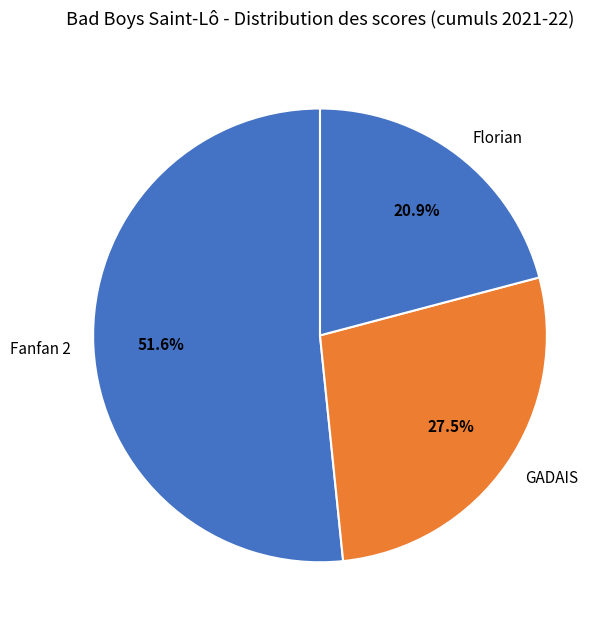

Which category accounts for the majority?

Fanfan 2